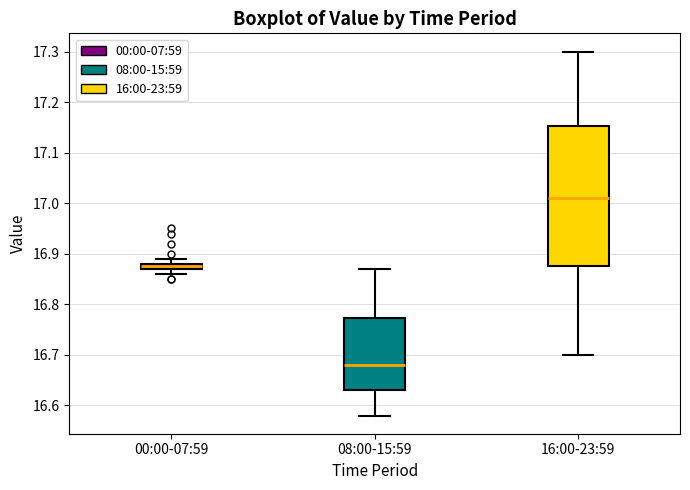

Which box has the highest median line?

16:00-23:59